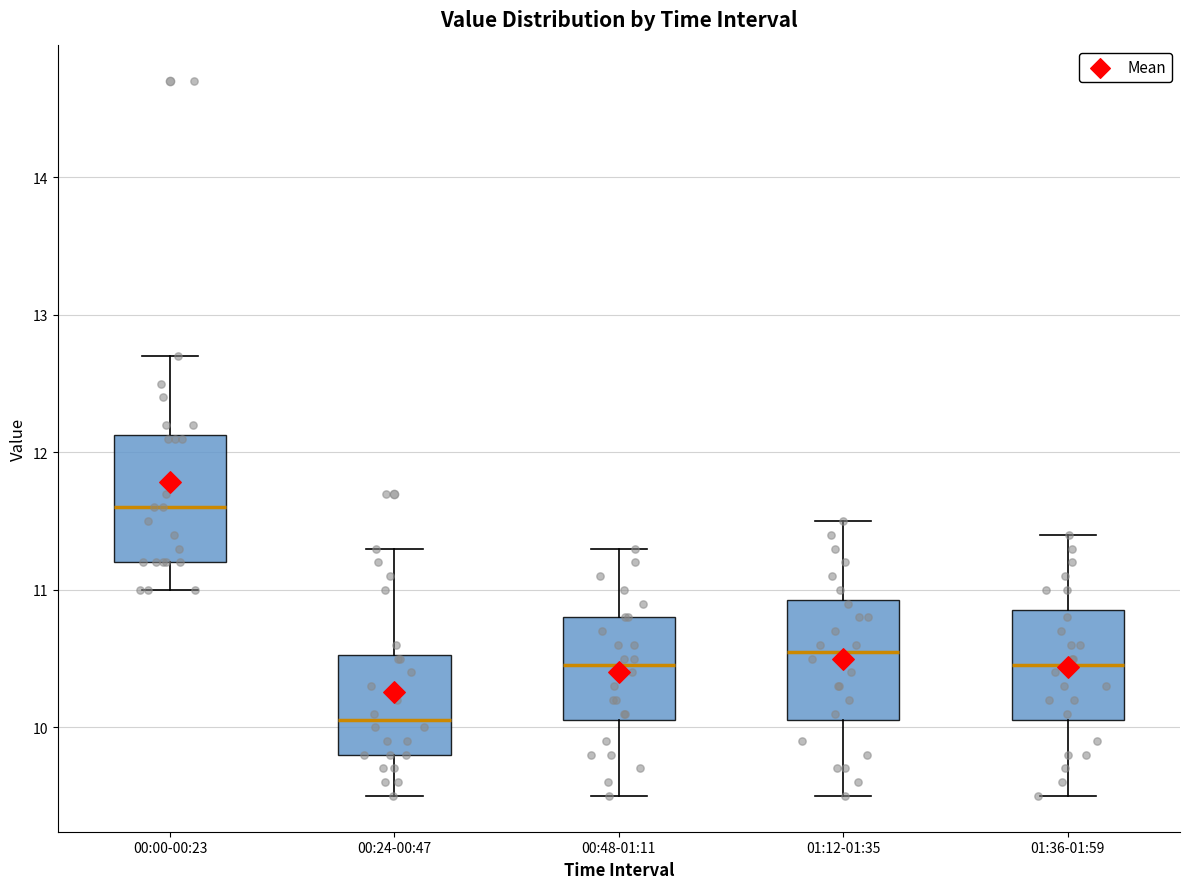

Reading left to right, read every box against the y-axis: the position of its median line, the range the box covers, and the ends of its whiskers. The values are not printed on the chart, so give them approximately, as read against the axis.

00:00-00:23: median 11.6, box 11.2 to 12.1, whiskers 11.0 to 12.7
00:24-00:47: median 10.1, box 9.8 to 10.5, whiskers 9.5 to 11.3
00:48-01:11: median 10.5, box 10.1 to 10.8, whiskers 9.5 to 11.3
01:12-01:35: median 10.6, box 10.1 to 10.9, whiskers 9.5 to 11.5
01:36-01:59: median 10.5, box 10.1 to 10.9, whiskers 9.5 to 11.4